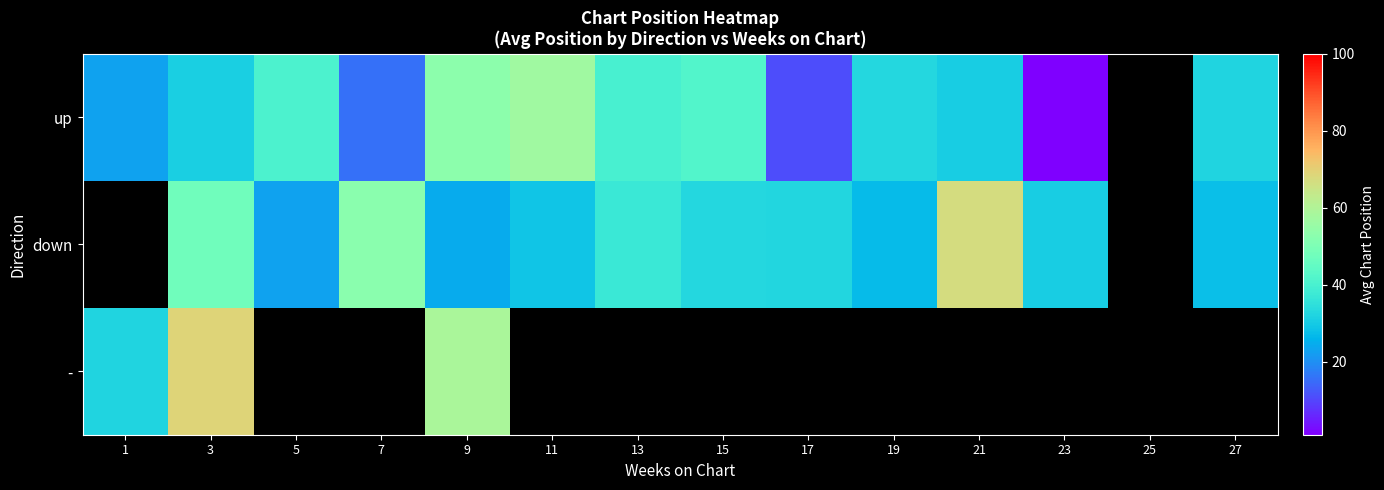

The value of up at 15 is 12.8. True or false?

False